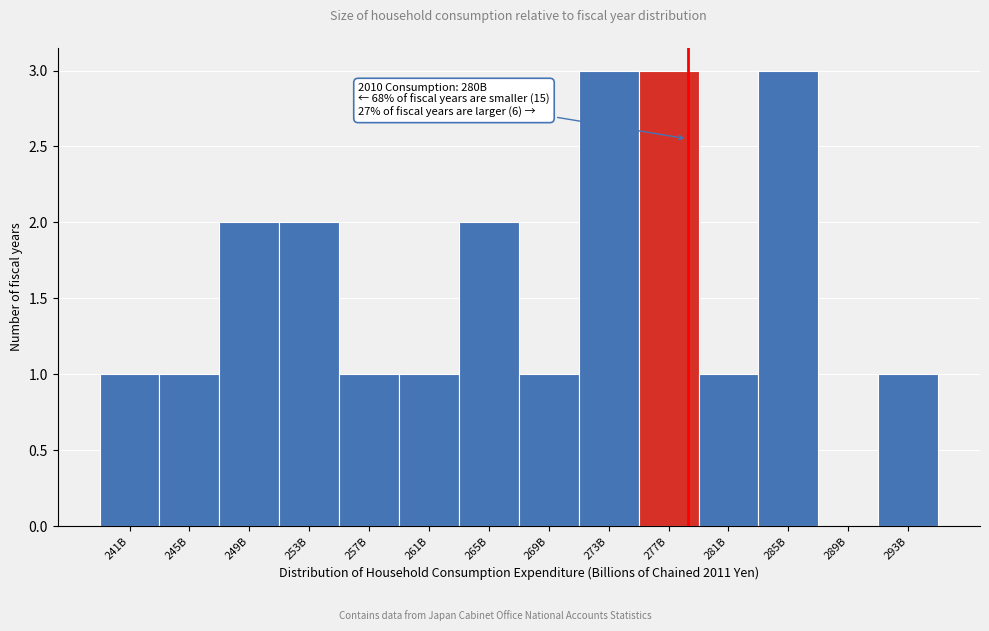

Reading left to right, transcribe all the data shown in this chart.

241B=1	245B=1	249B=2	253B=2	257B=1	261B=1	265B=2	269B=1	273B=3	277B=3	281B=1	285B=3	289B=0	293B=1